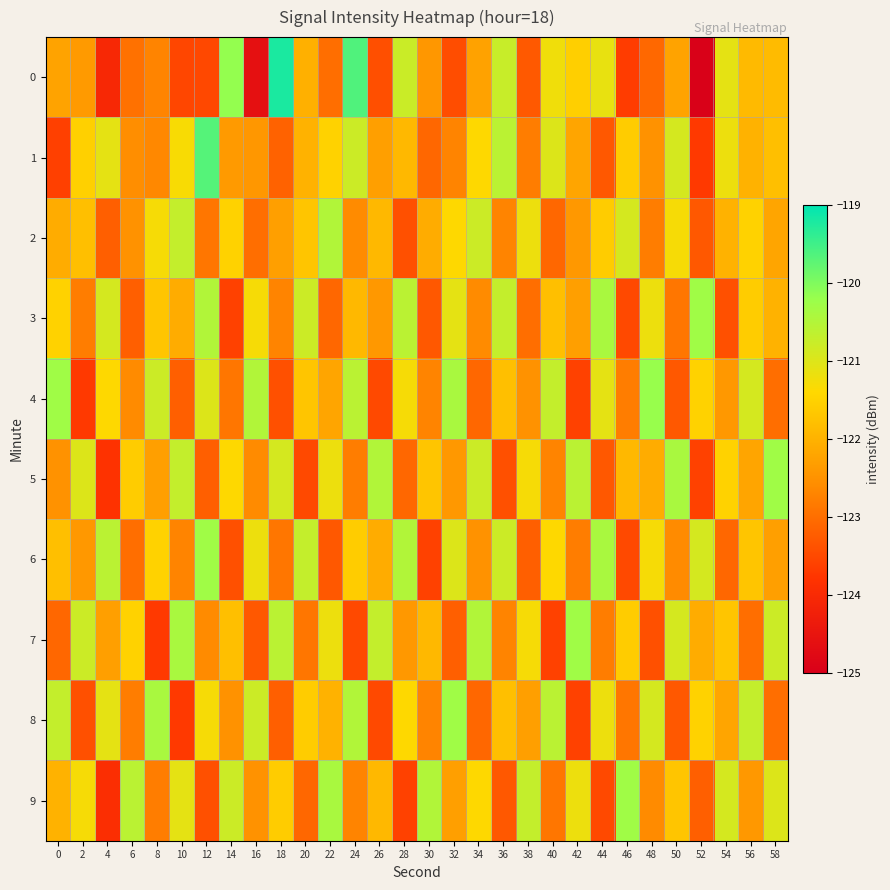

How many distinct data groups are displayed?

10